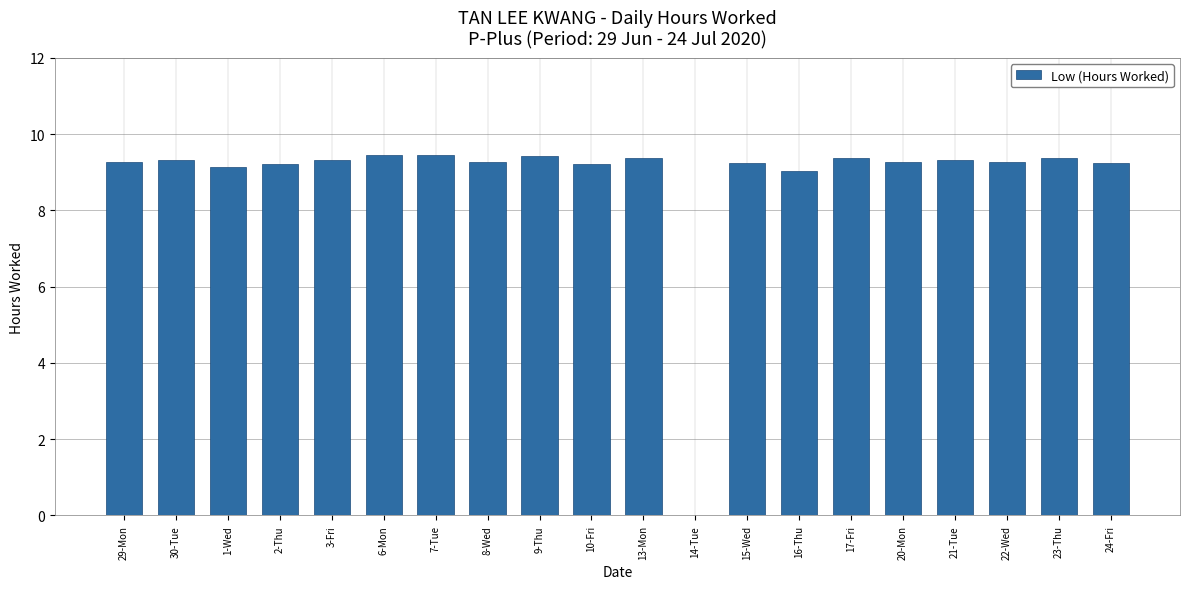

How many positive values are there?

19